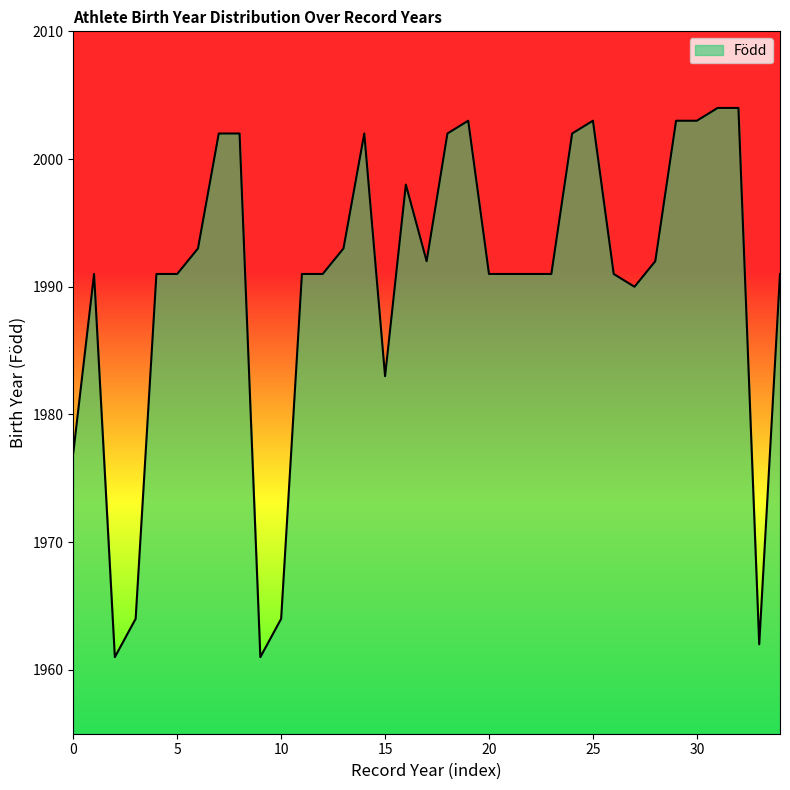

What is the minimum value shown in the chart?

1961